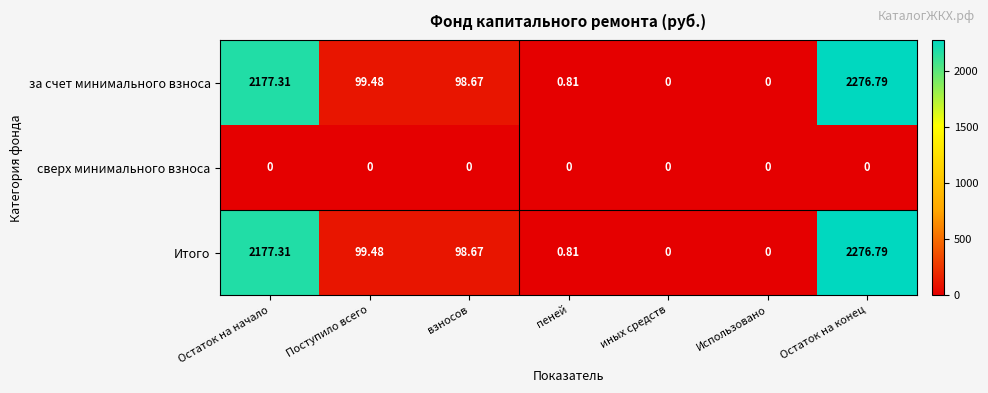

At which label does за счет минимального взноса first exceed 98?

Остаток на начало